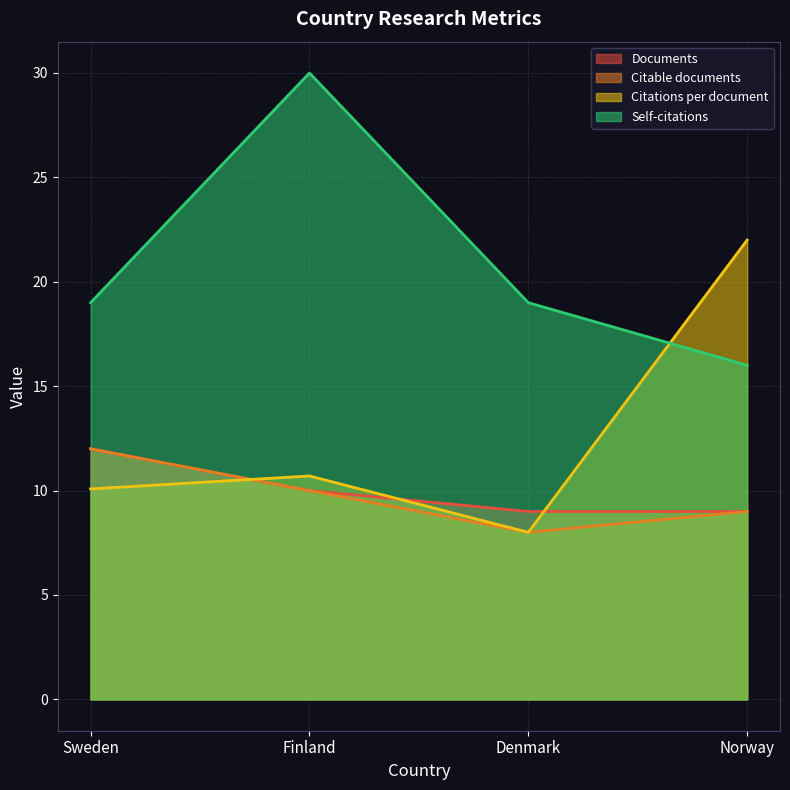

Is it true that Self-citations equals 19.0 at Sweden?

True